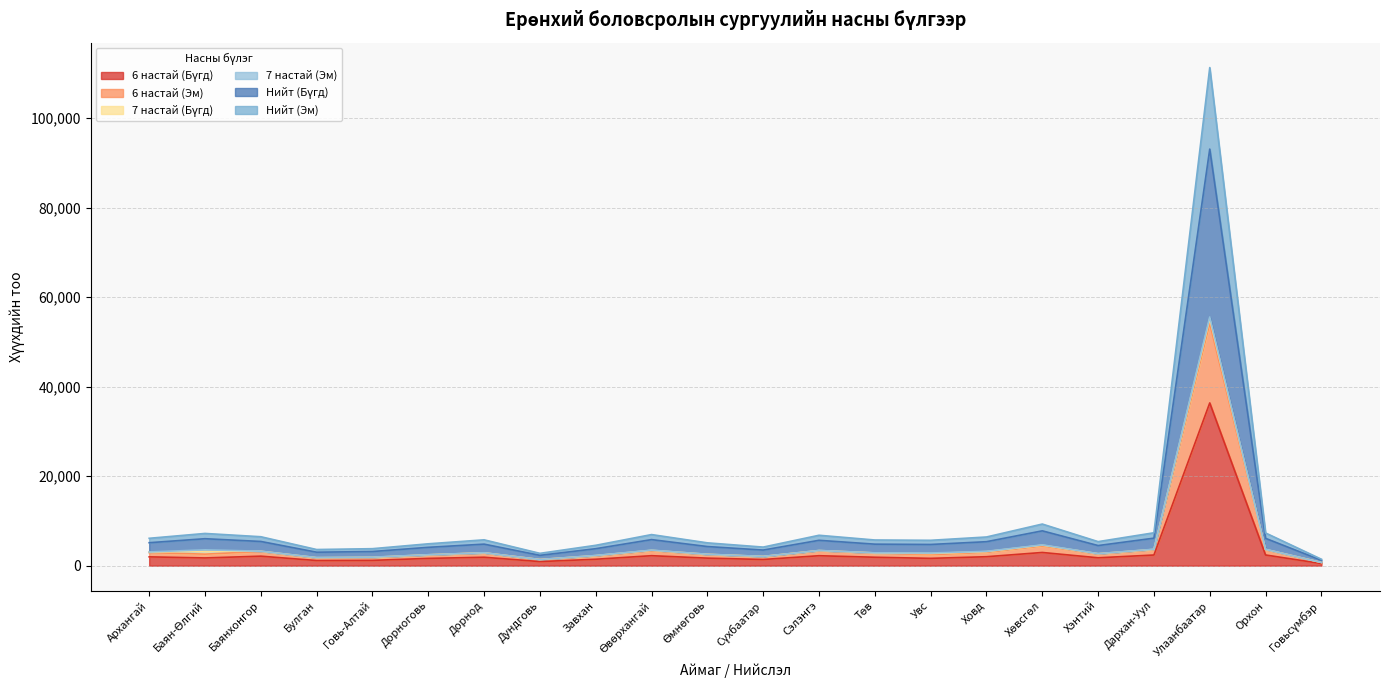

At which label does 6 настай (Бүгд) reach its peak?

Улаанбаатар